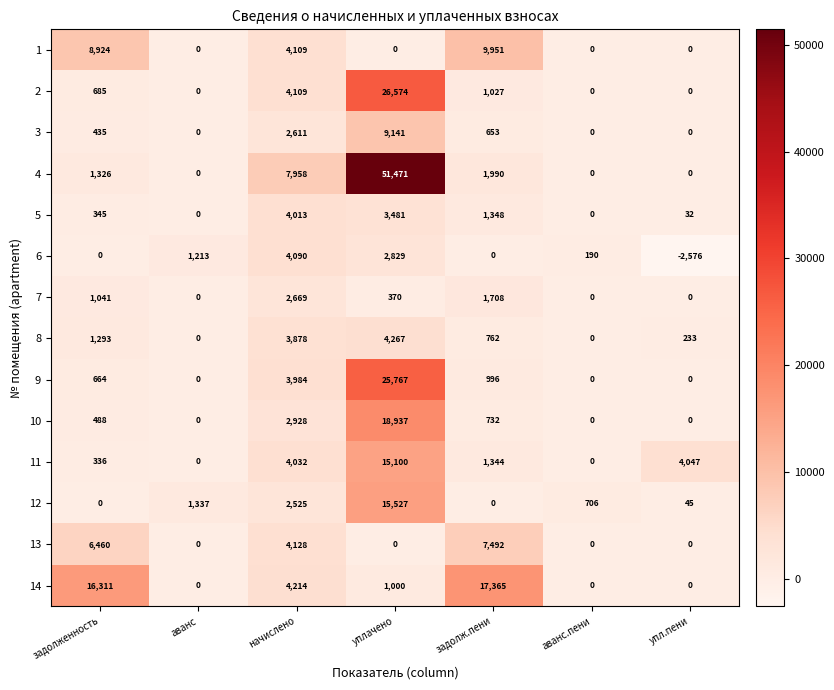

What is the spread (max minus min) of values at упл.пени?

6623